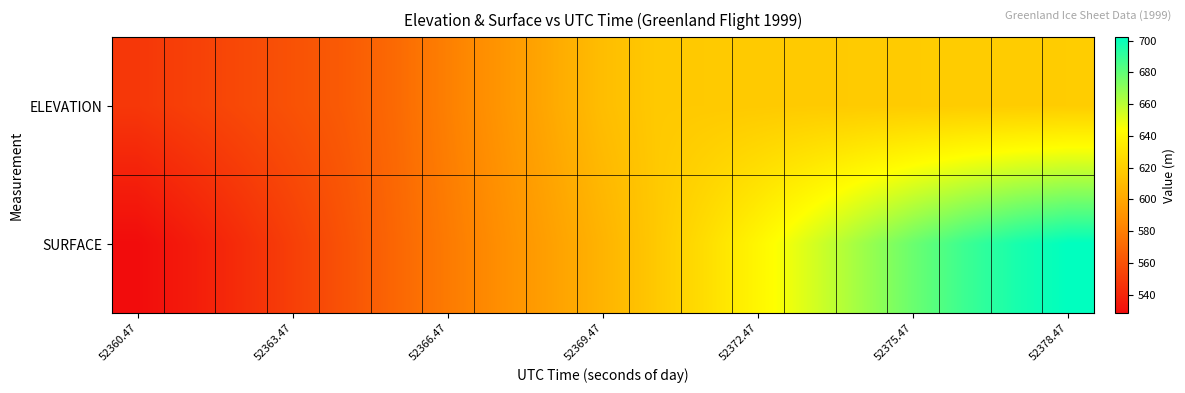

How many distinct data groups are displayed?

2